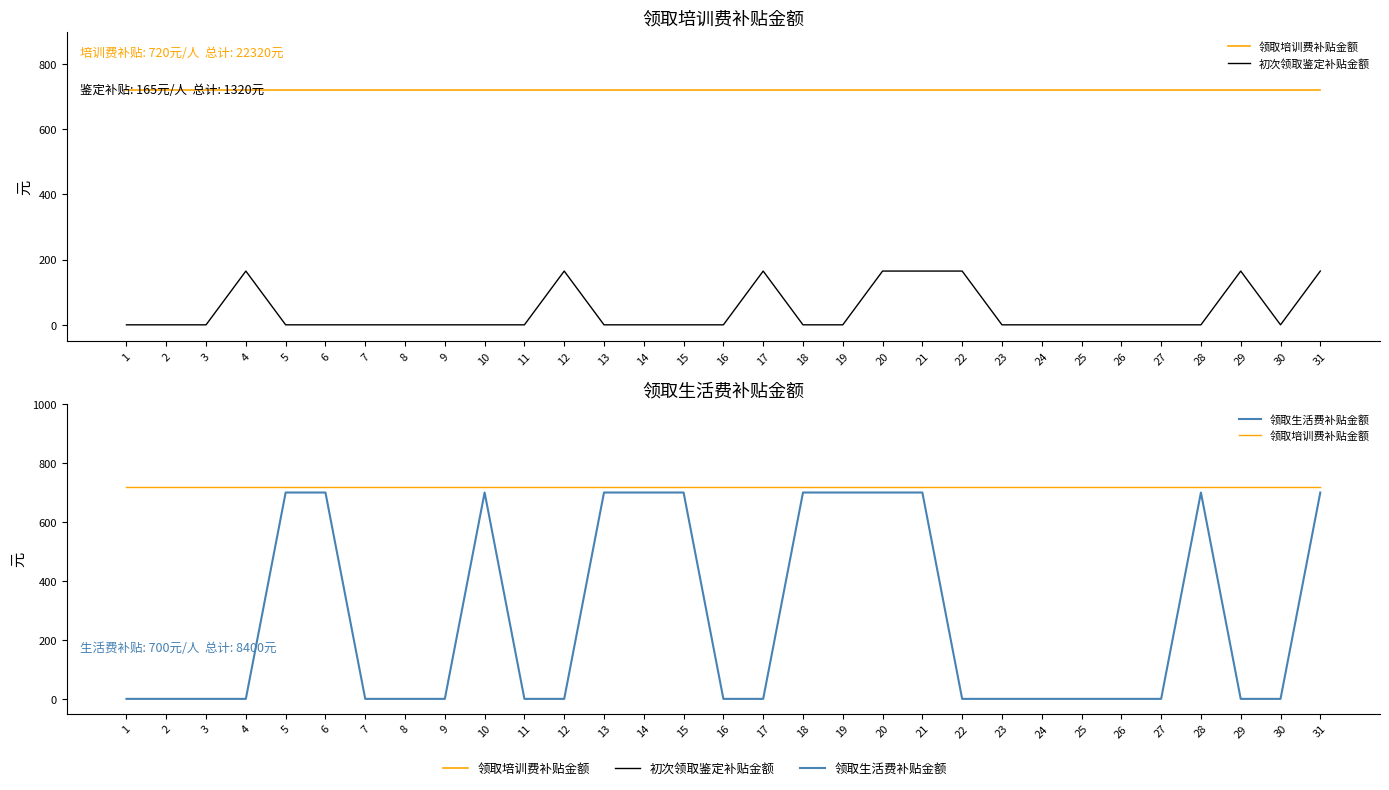

How many values in 领取生活费补贴金额 are above zero?

12